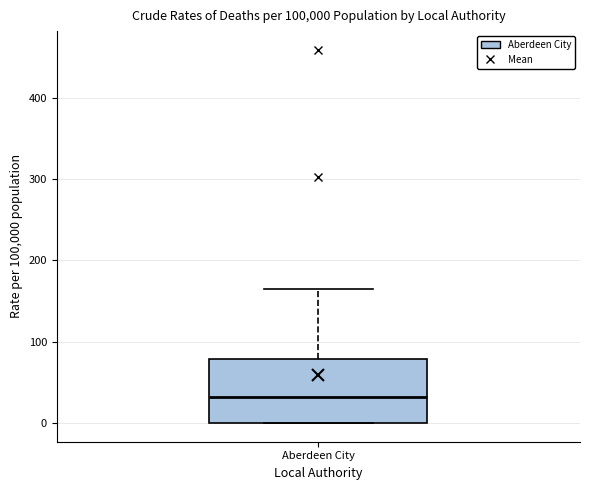

Transcribe this box plot: give where the median line is, the range the box spans, and where the two whiskers end, as read against the y-axis. The values are not printed on the chart, so give them approximately, as read against the axis.

median 30, box 0 to 80, whiskers 0 to 170